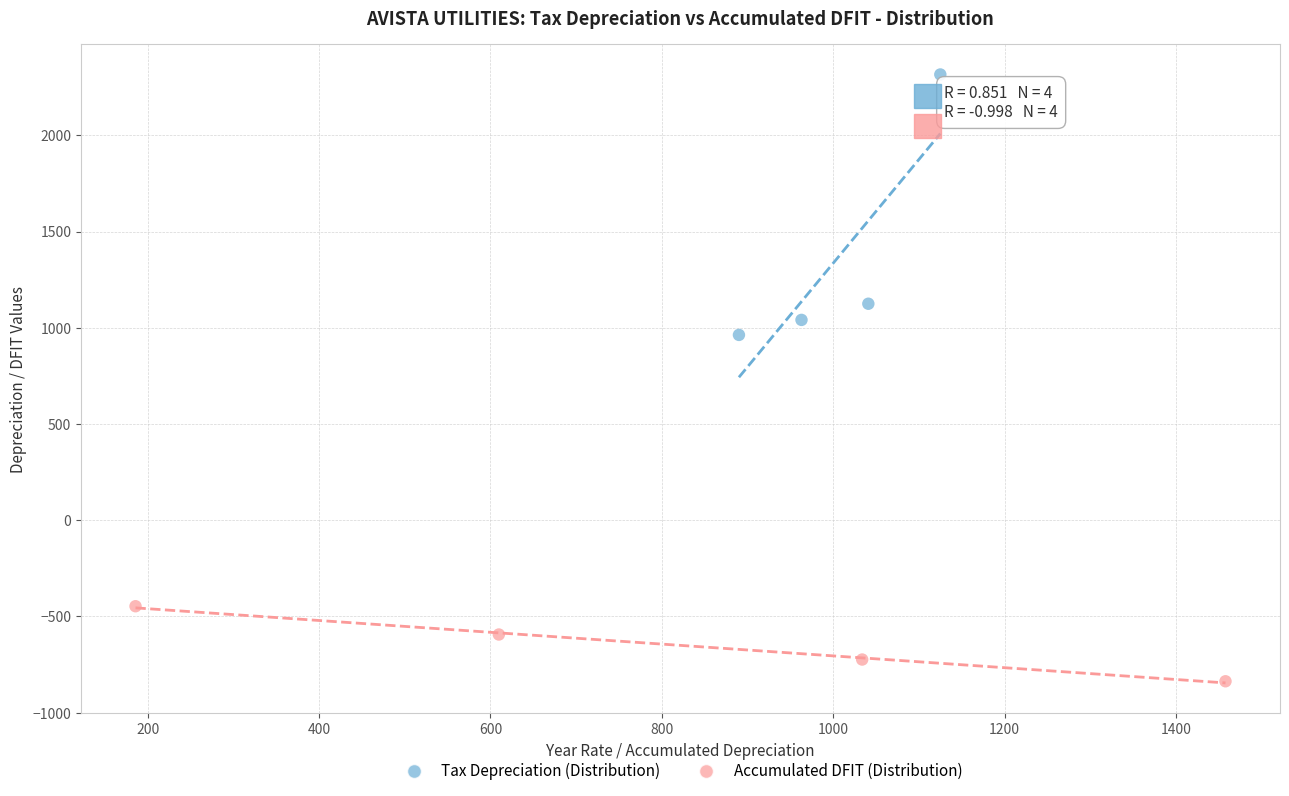

Which series contains the lowest Y value?

Accumulated DFIT (Distribution)